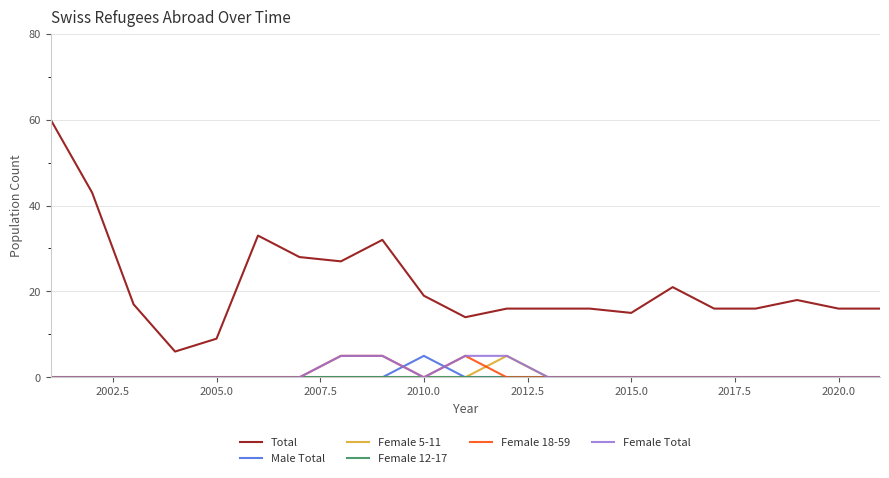

Which series has the largest range (max minus min)?

Total